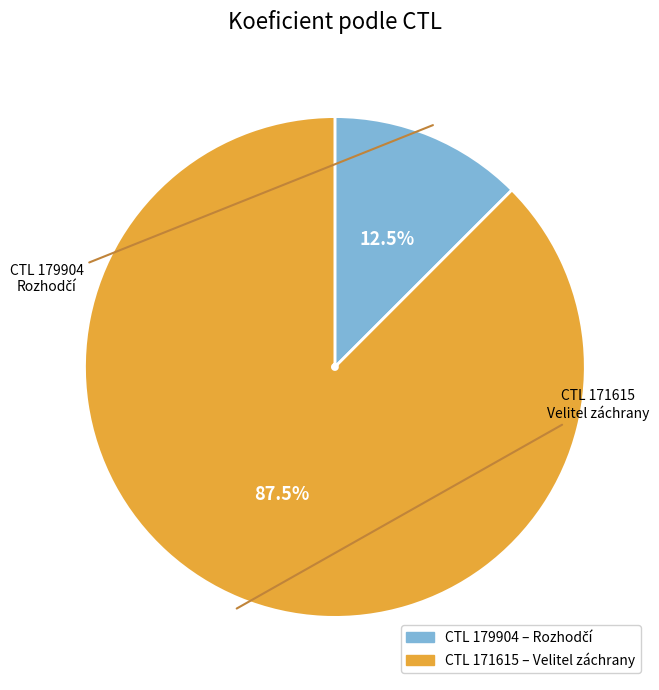

Does any single category account for the majority?

Yes